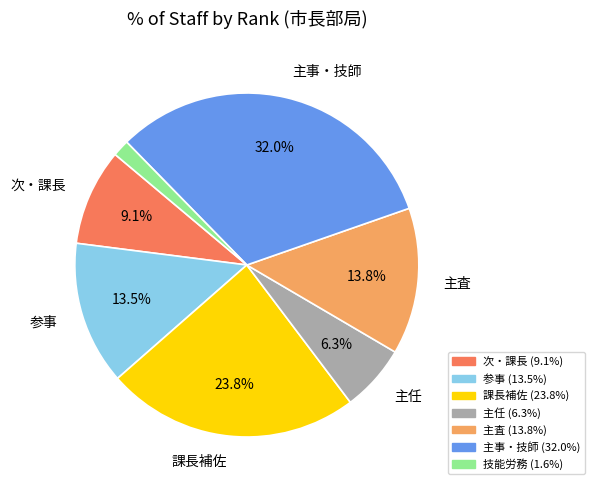

Between 課長補佐 and 主査, which is larger?

課長補佐